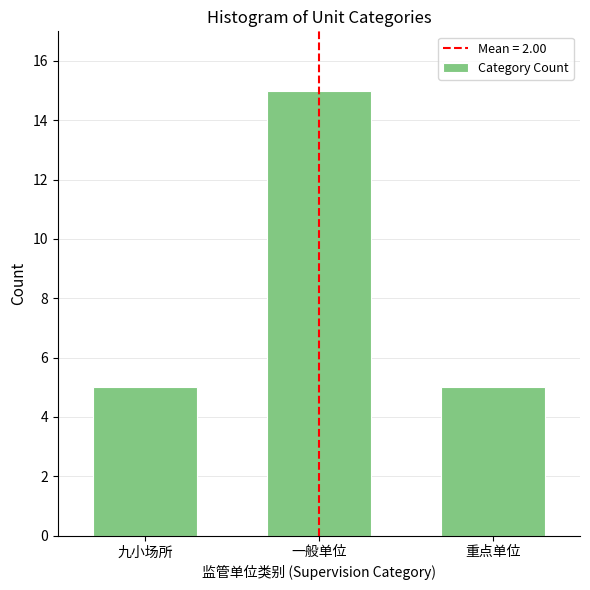

Reading left to right, what are all the values shown in this chart?

5	15	5